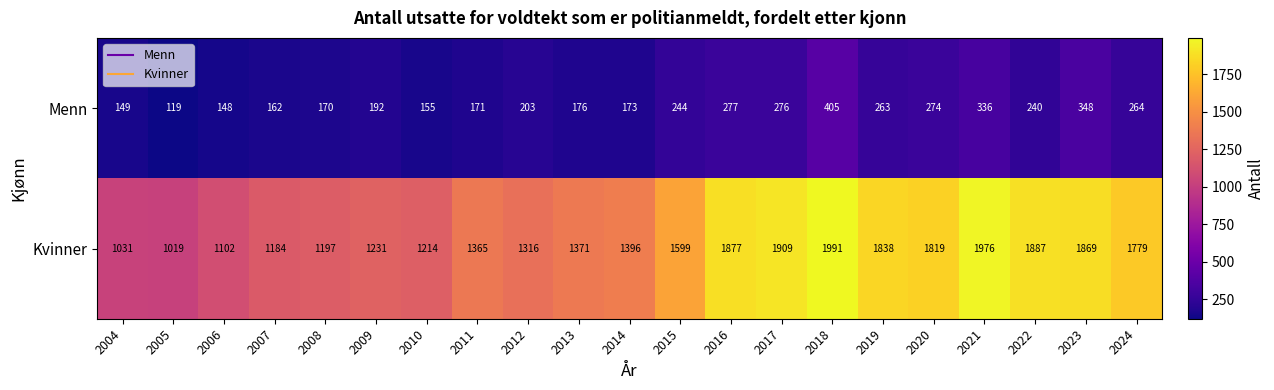

At which category is the sum across all series the highest?

2018